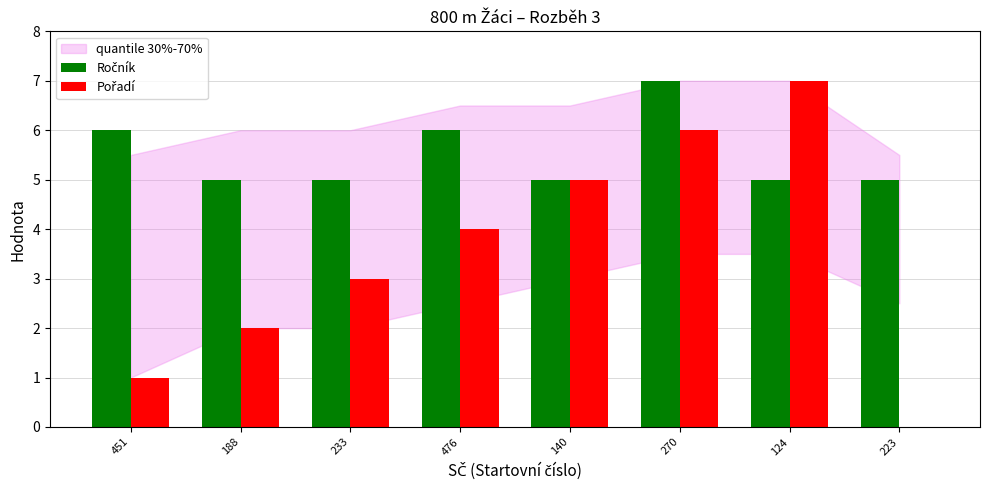

What is the greatest value displayed?

7